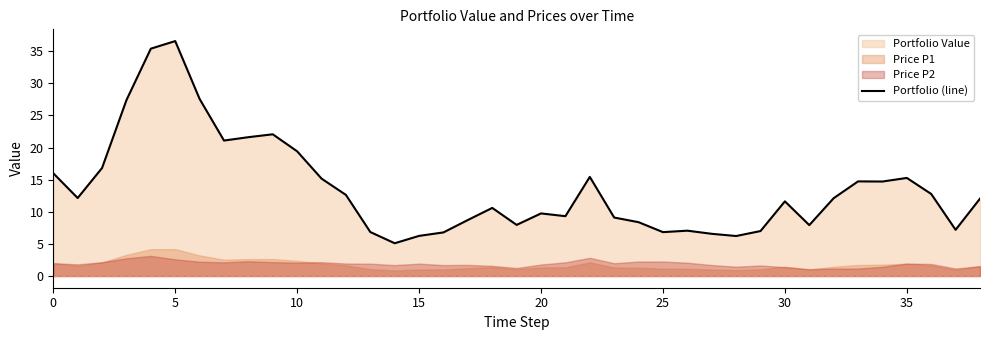

What is the ratio of the value at 16 to the value at 0?

0.4